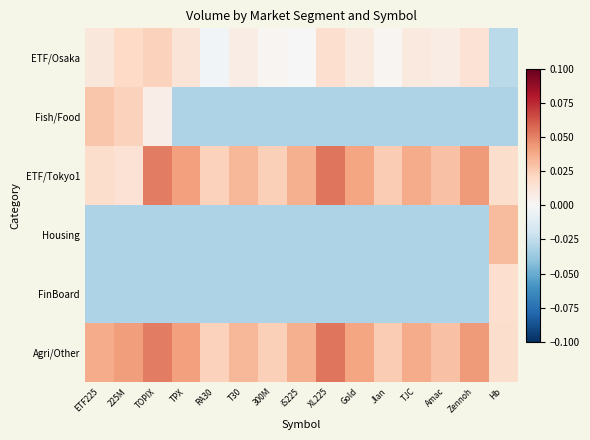

Which label corresponds to the smallest value in the chart?

TPX